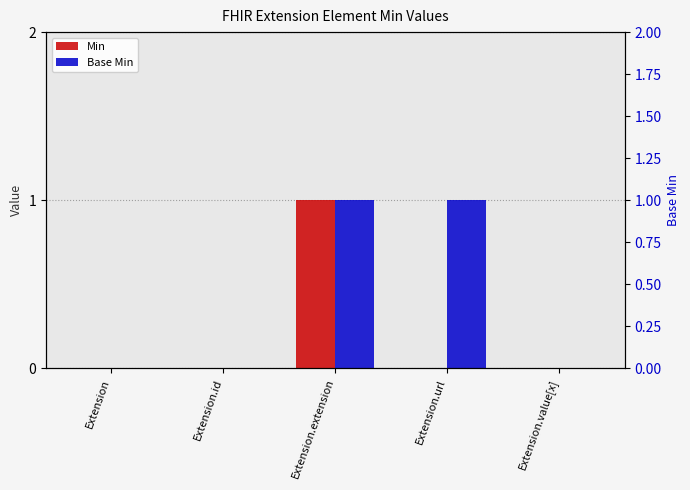

Which category has the lowest value in the Base Min series?

Extension